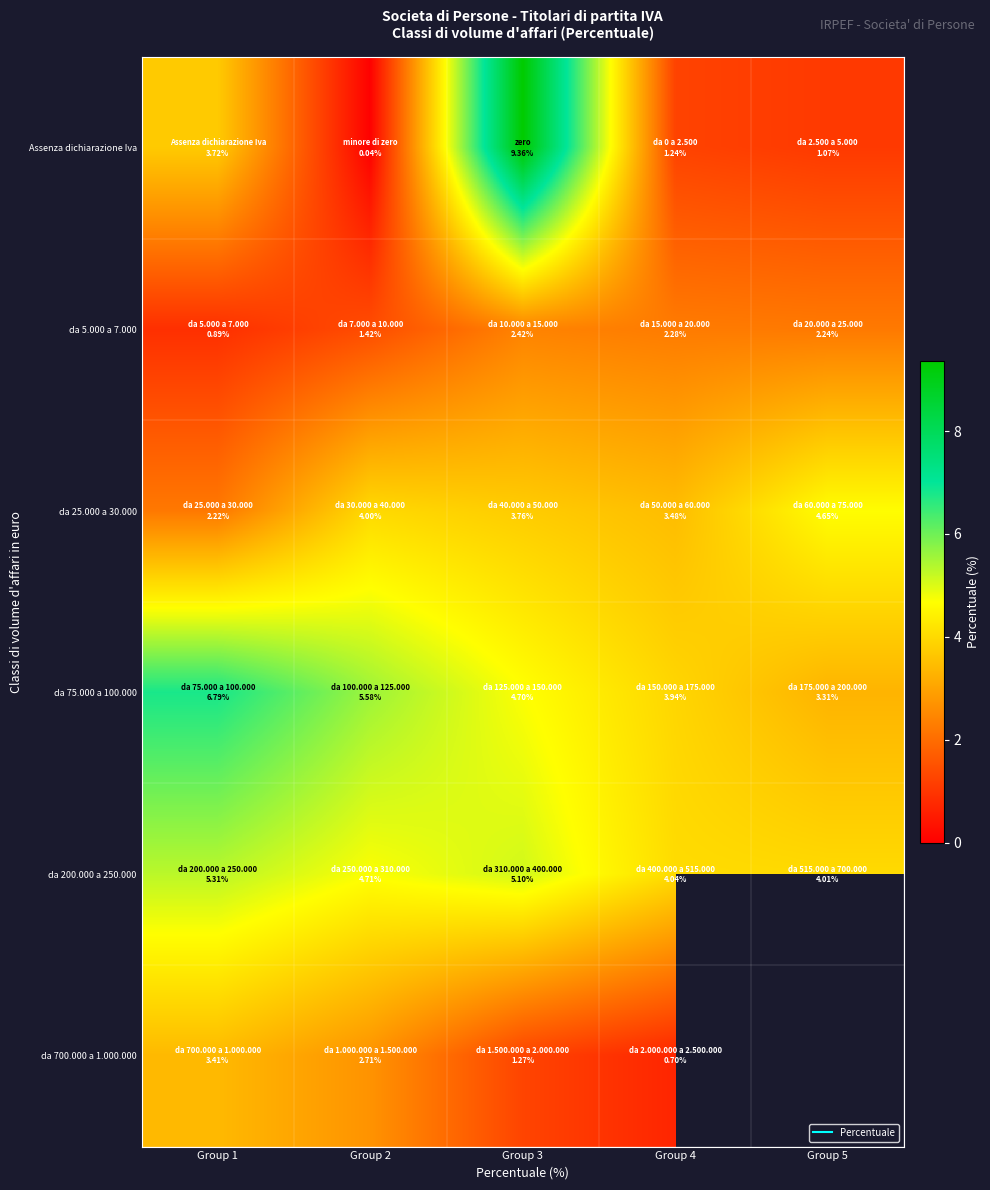

At which label does da 700.000 a 1.000.000 reach its peak?

Group 1